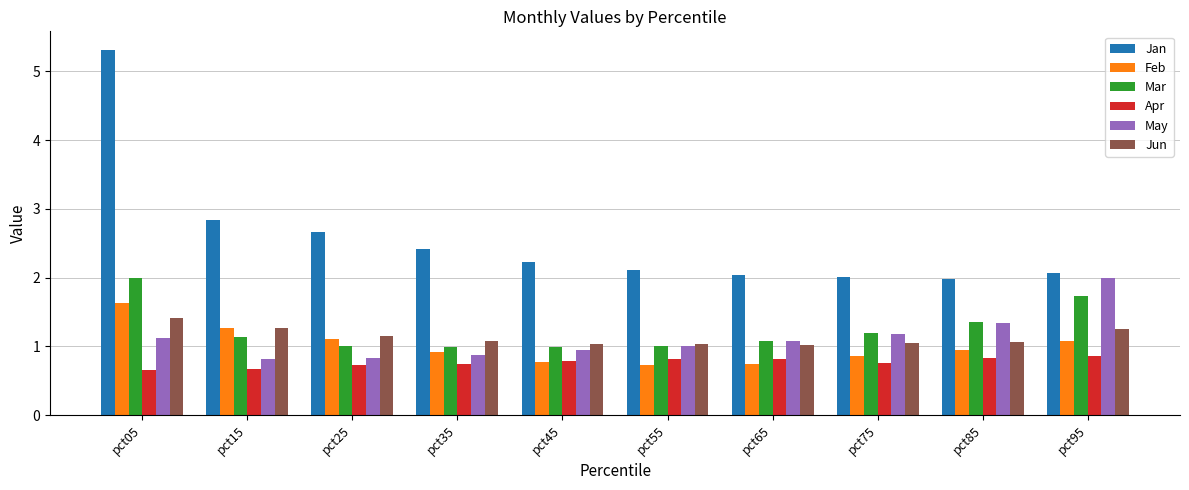

What is the value of the Jun bar at the 8th from the left?

1.1